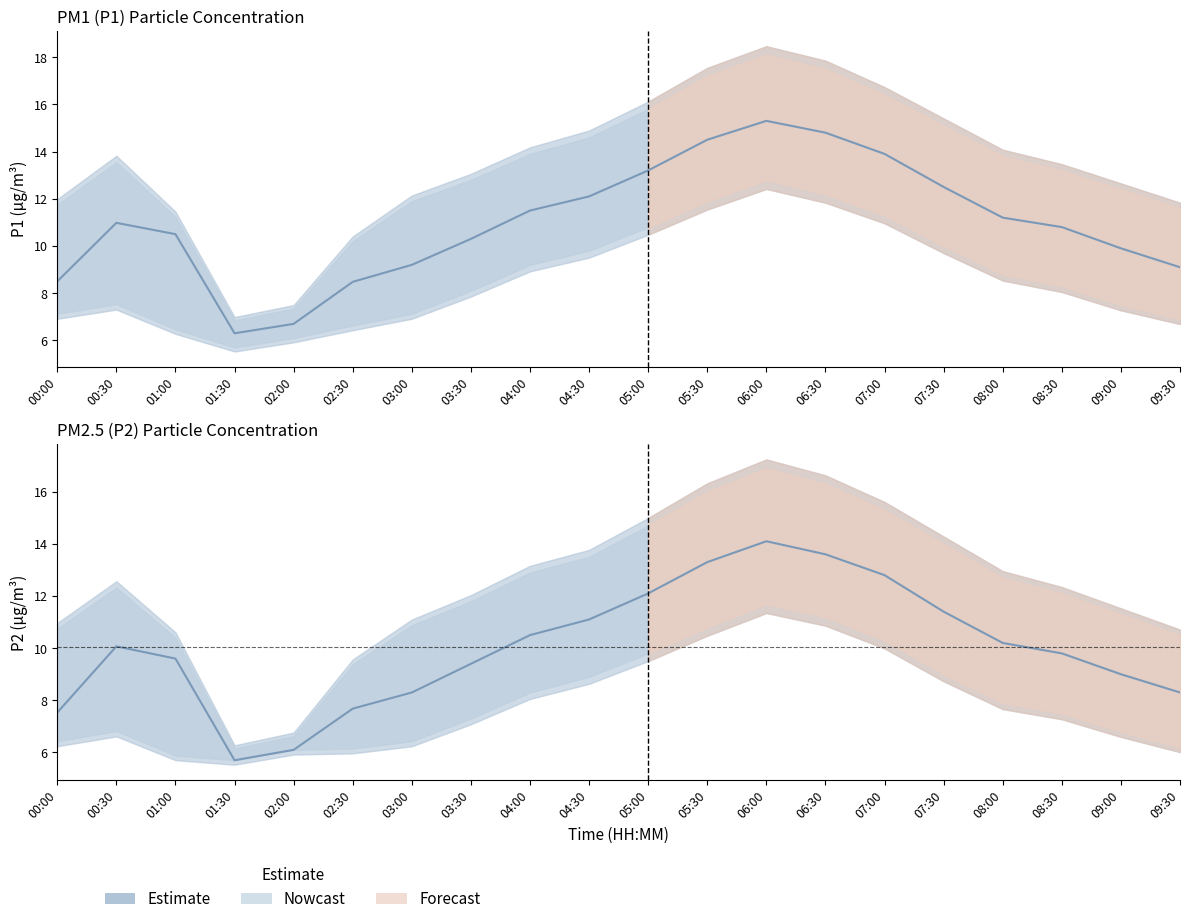

Reading left to right, what are all the values shown in this chart?

P1: 8.5	11.0	10.5	6.3	6.7	8.5	9.2	10.3	11.5	12.1	13.2	14.5	15.3	14.8	13.9	12.5	11.2	10.8	9.9	9.1
P2: 7.5	10.1	9.6	5.7	6.1	7.7	8.3	9.4	10.5	11.1	12.1	13.3	14.1	13.6	12.8	11.4	10.2	9.8	9.0	8.3